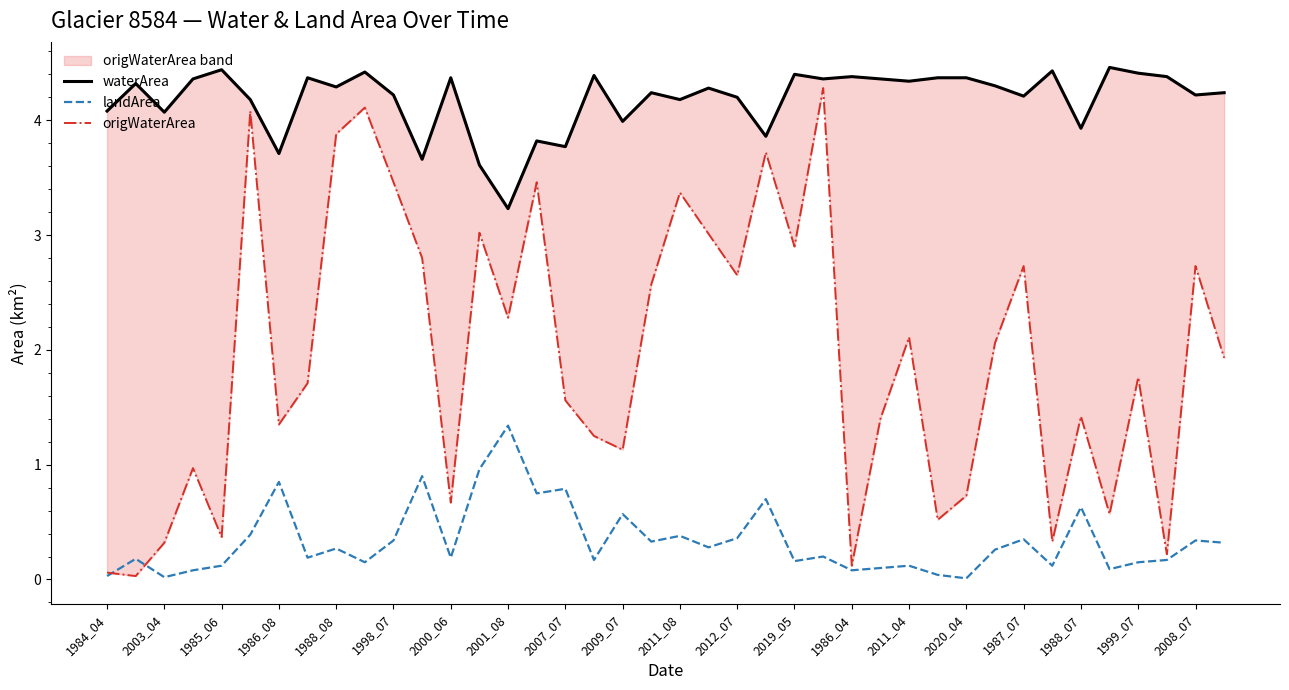

How many interior local valleys does the landArea series have?

13